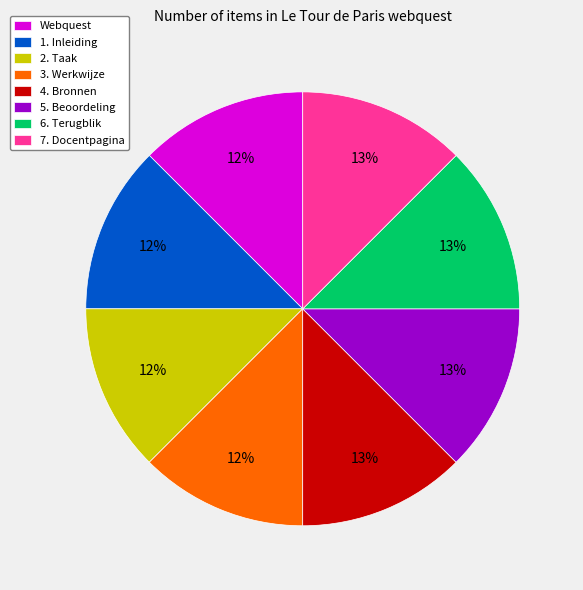

Do 4. Bronnen and 1. Inleiding together represent more than half of the pie?

No